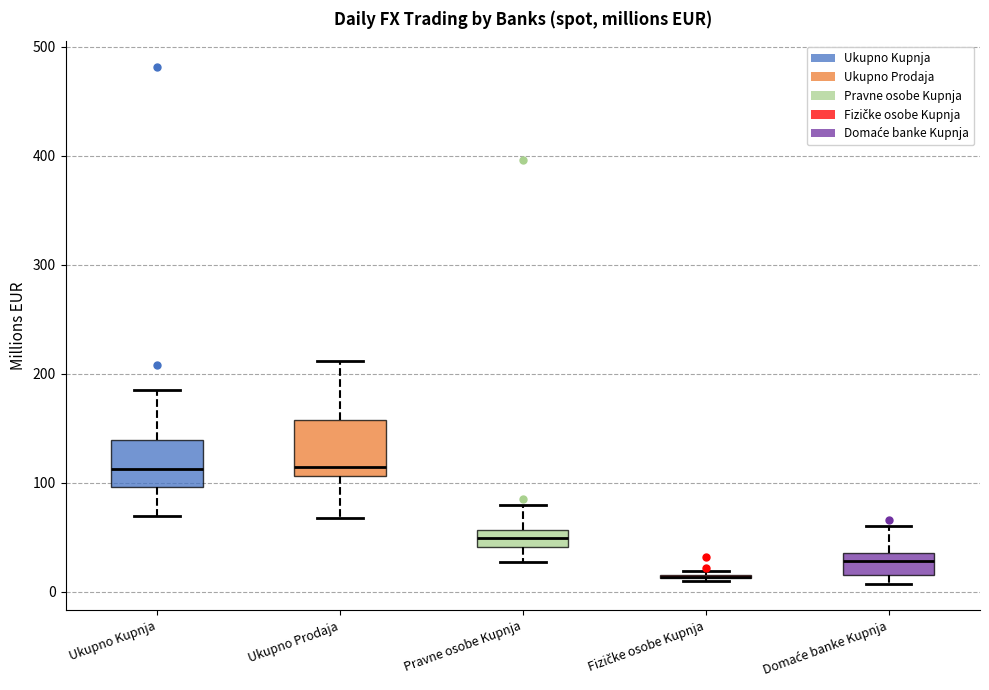

Reading left to right, read every box against the y-axis: the position of its median line, the range the box covers, and the ends of its whiskers. The values are not printed on the chart, so give them approximately, as read against the axis.

Ukupno Kupnja: median 110, box 100 to 140, whiskers 70 to 190
Ukupno Prodaja: median 110 (just above the box's lower edge), box 110 to 160, whiskers 70 to 210
Pravne osobe Kupnja: median 50, box 40 to 60, whiskers 30 to 80
Fizičke osobe Kupnja: box collapsed to a line at 10, whiskers 10 to 20
Domaće banke Kupnja: median 30, box 20 to 40, whiskers 10 to 60